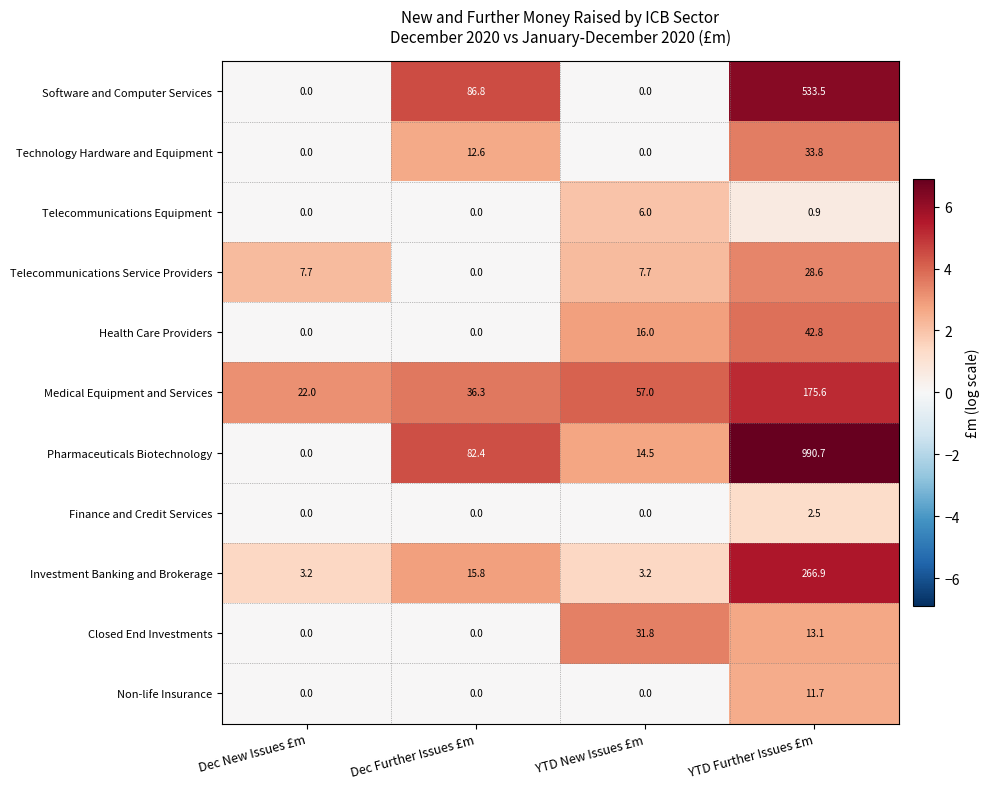

Which category has the highest value in the Technology Hardware and Equipment series?

YTD Further Issues £m